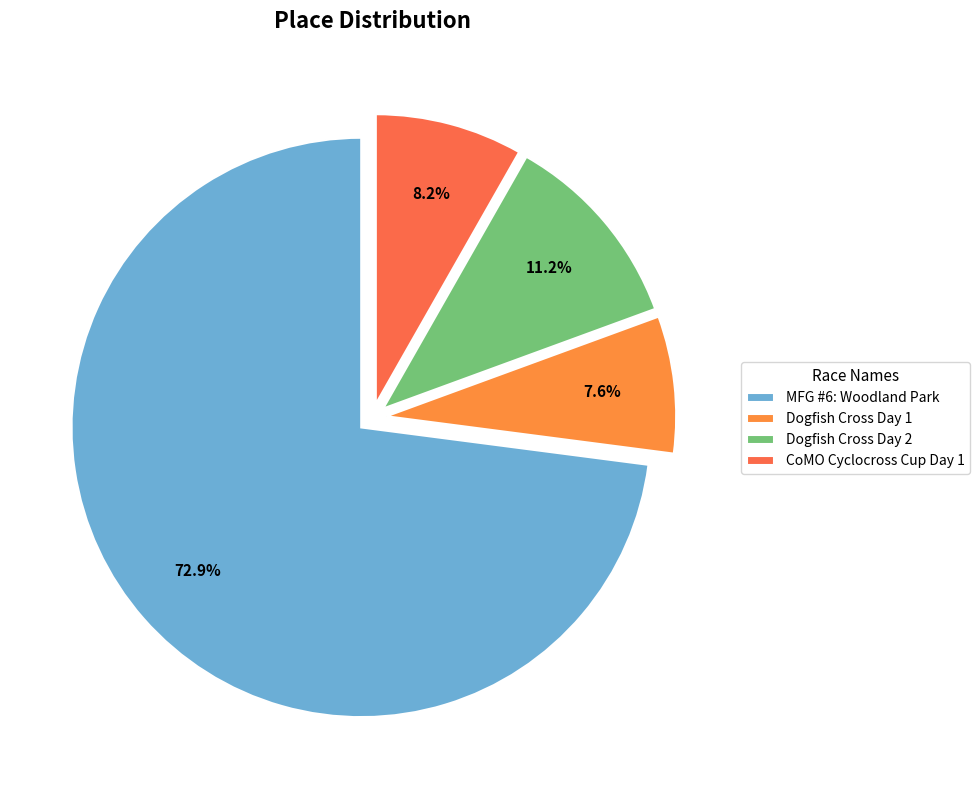

To the nearest percent, what is the combined percentage of CoMO Cyclocross Cup Day 1 and Dogfish Cross Day 1?

16%